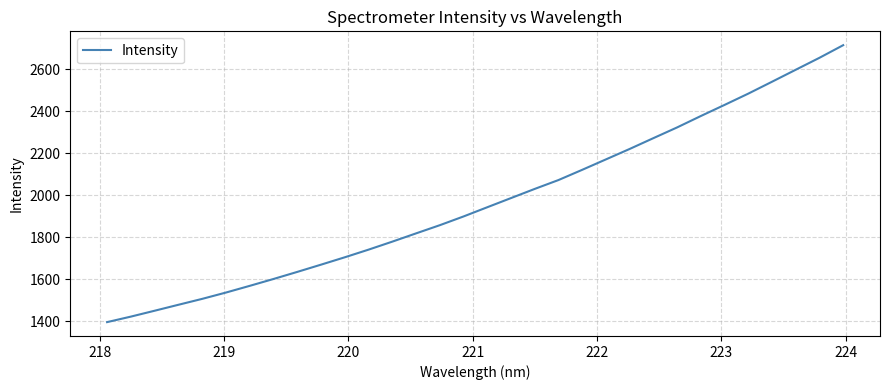

Count the number of data series in this chart.

1